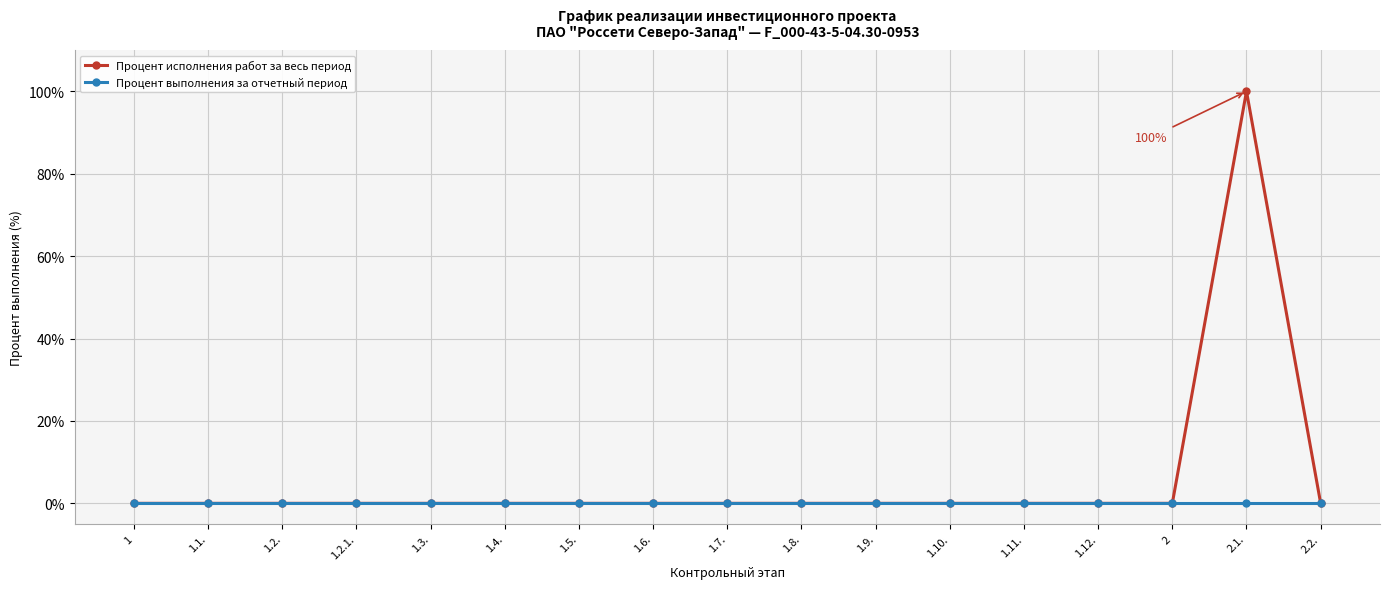

True or false: Процент выполнения за отчетный период has a value of 0 at 1.3..

True